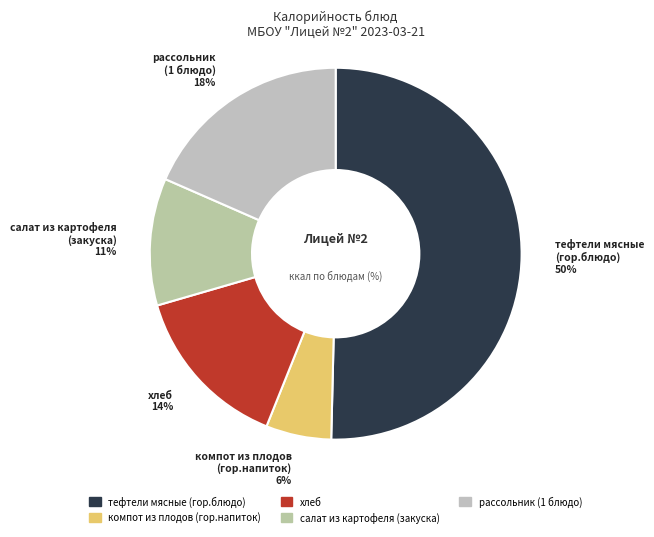

To the nearest percent, what portion does компот из плодов (гор.напиток) represent?

6%